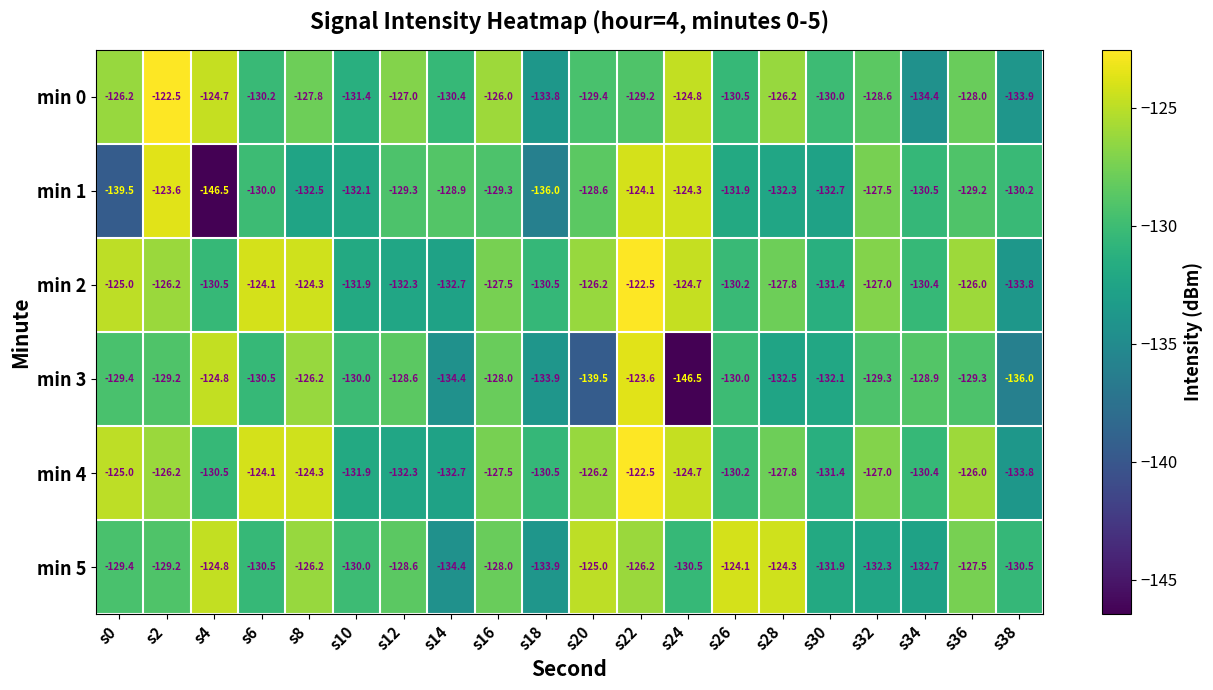

What is the maximum value shown in the chart?

-122.5